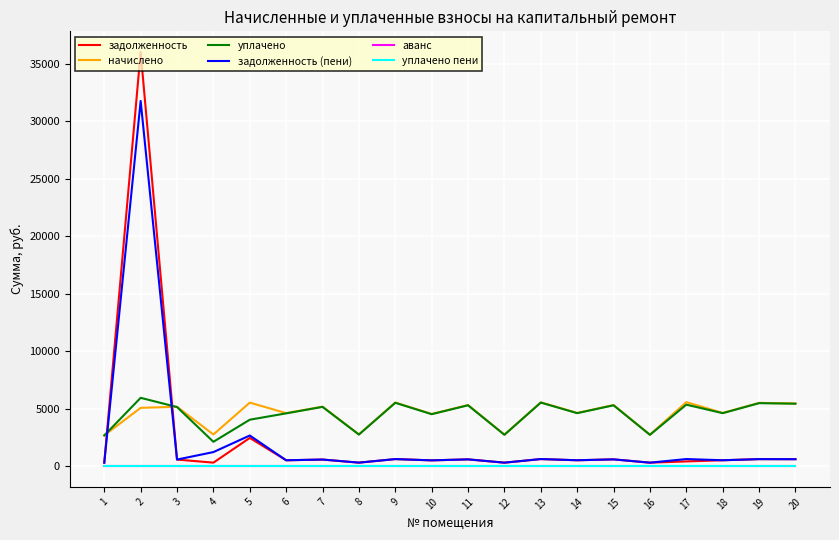

Where is задолженность nearest to the value 18152?

5